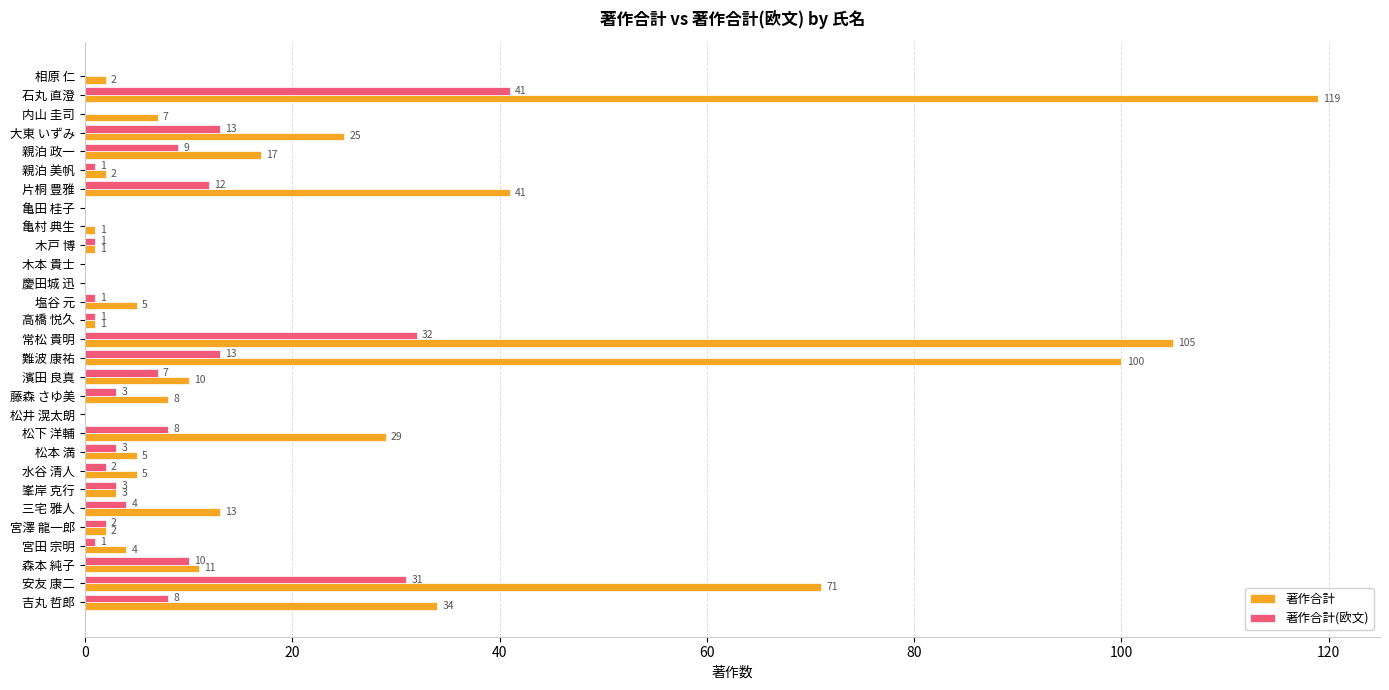

Which series has the largest total across all categories?

著作合計